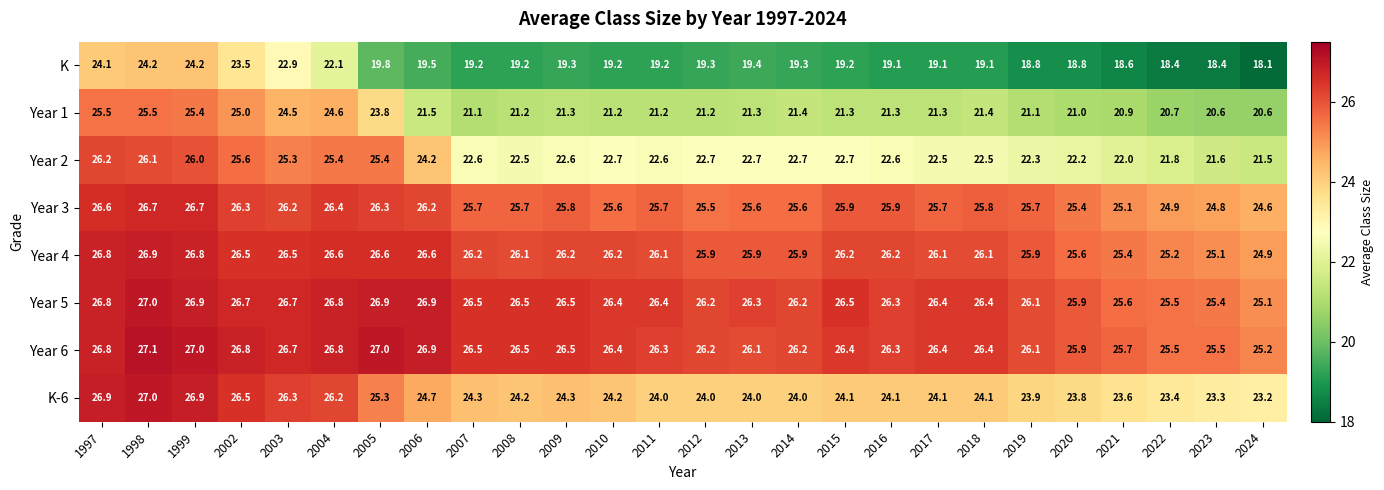

What is the sum of all K values?

522.0